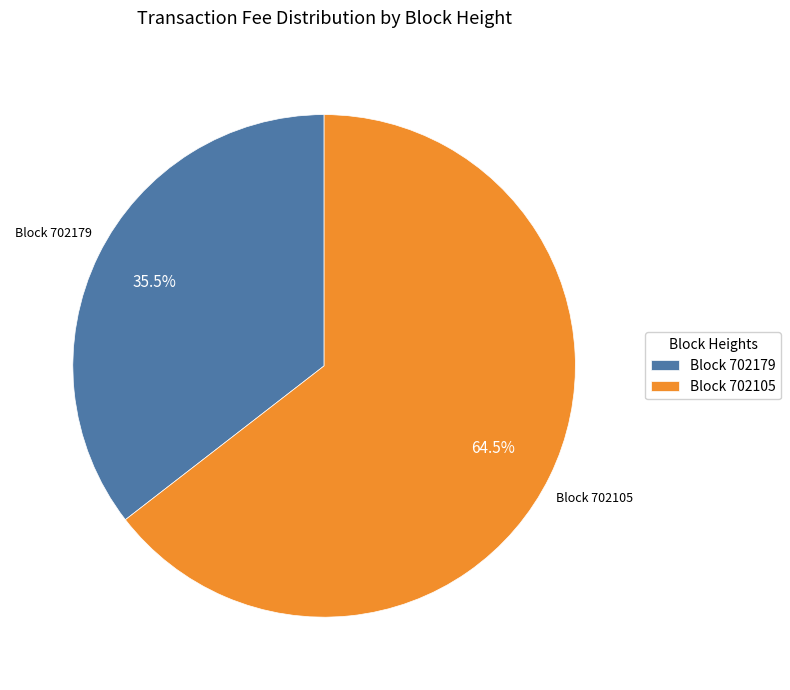

Do Block 702105 and Block 702179 together represent more than half of the pie?

Yes